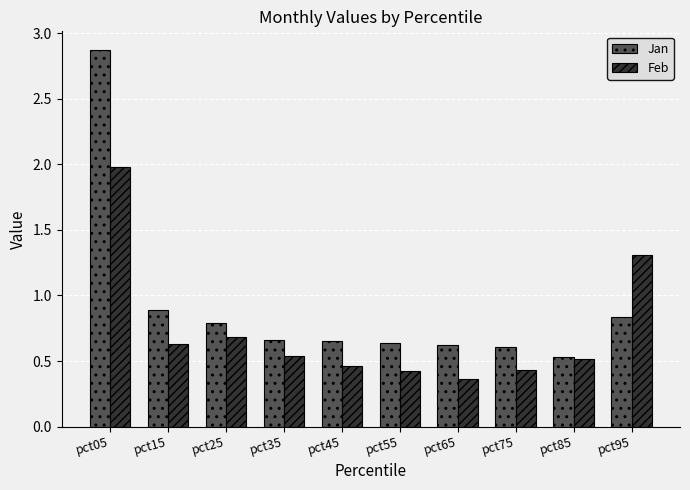

How many groups of bars are there?

10